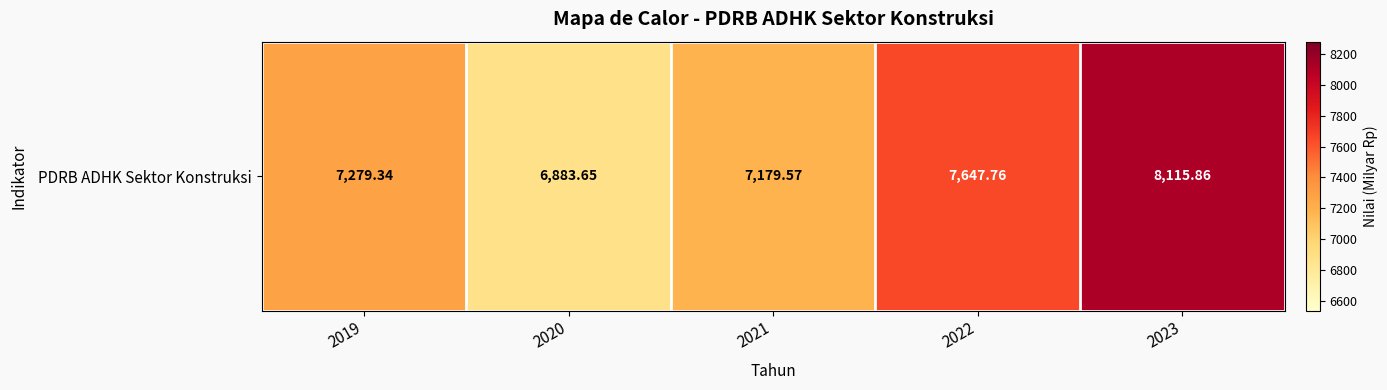

What is the difference between the maximum and minimum values?

1232.2